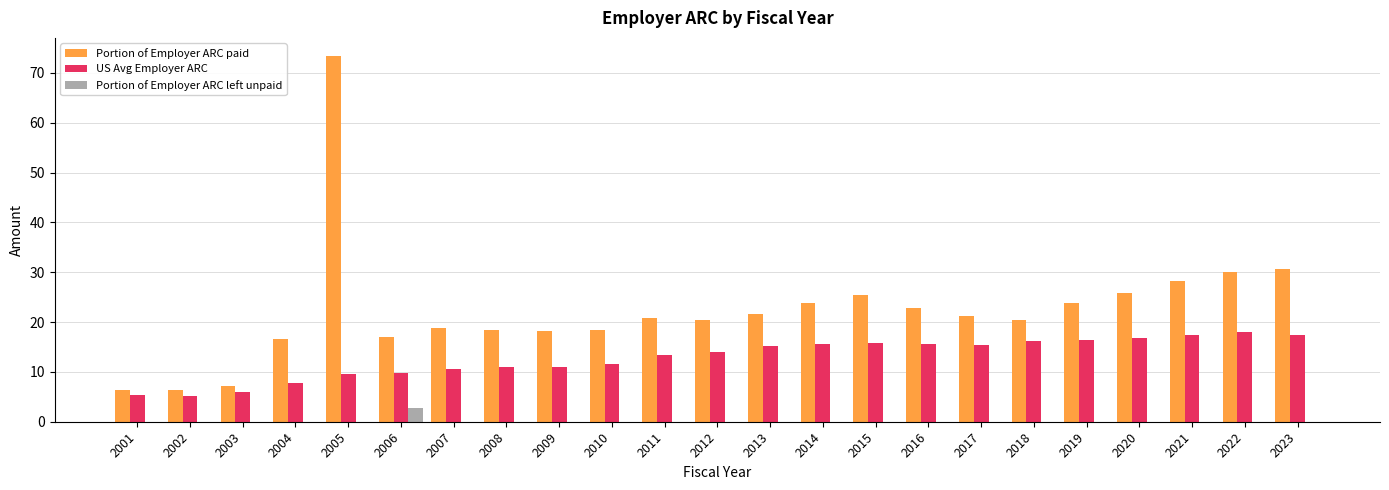

What is the spread (max minus min) of values at 2009?

18.3